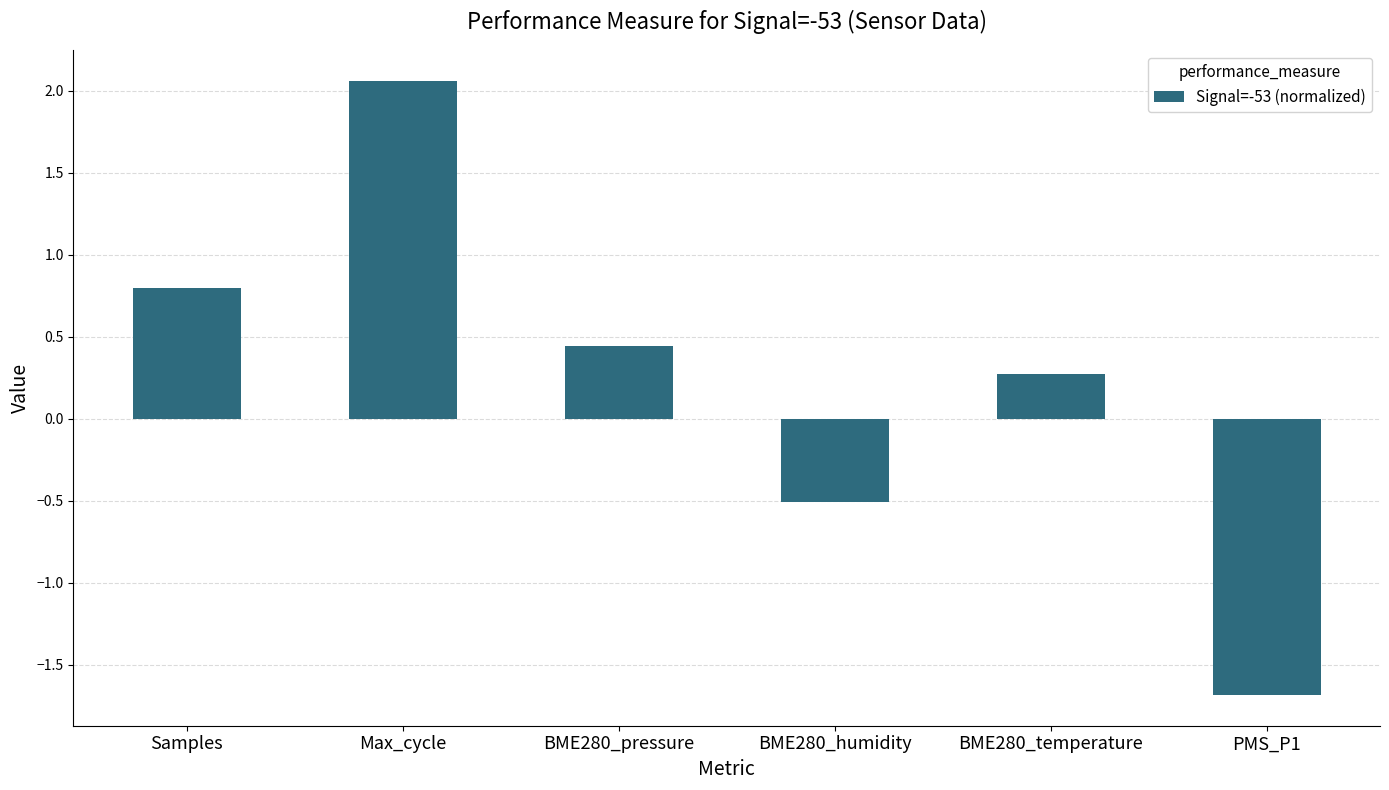

What is the difference between the second highest and minimum values?

2.5